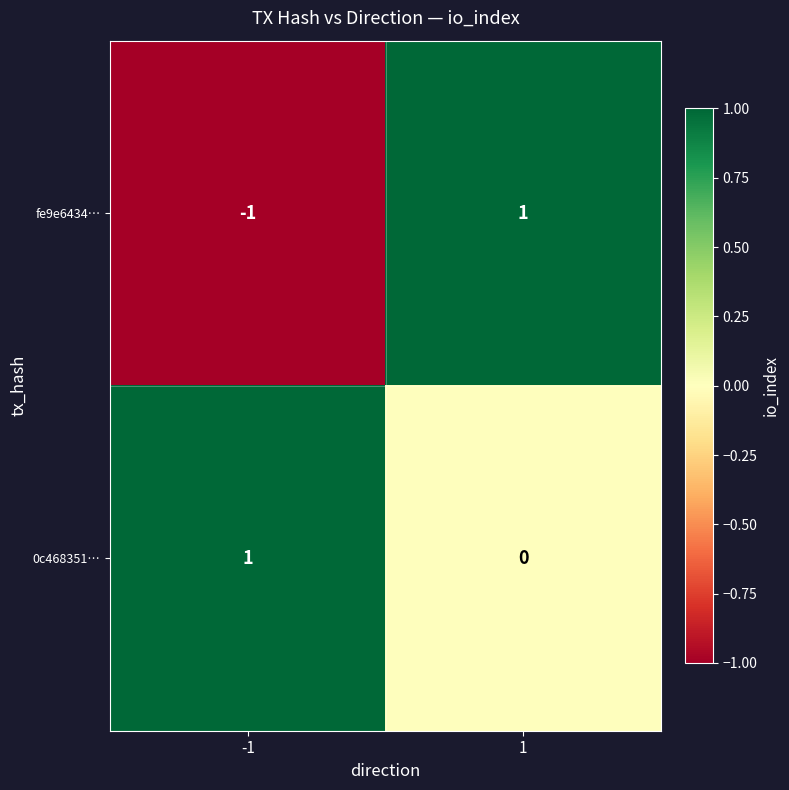

List the labels in order of 0c468351… value, largest first.

-1, 1